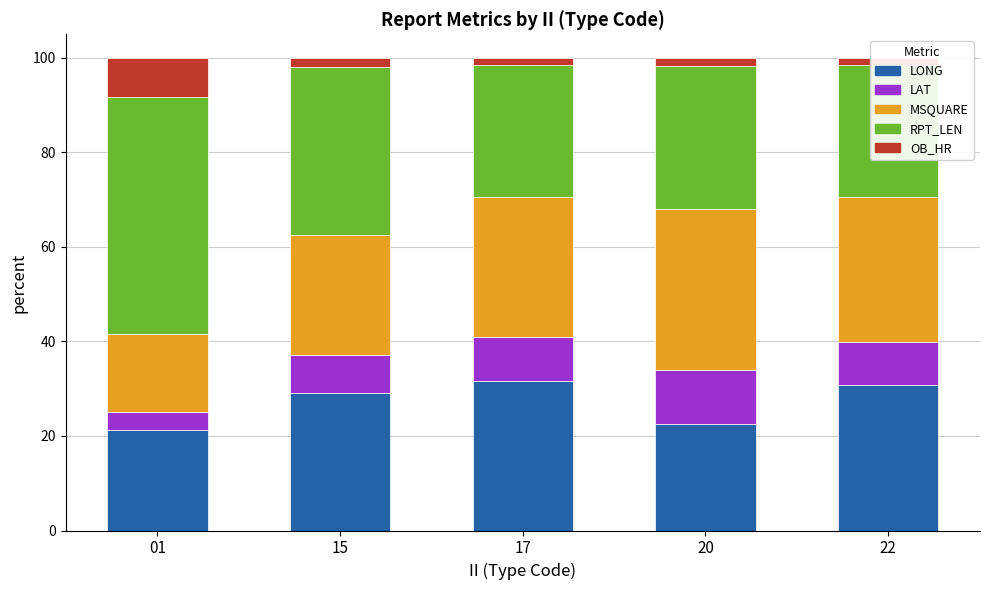

What is the difference between the maximum and minimum values in the MSQUARE series?

17.7